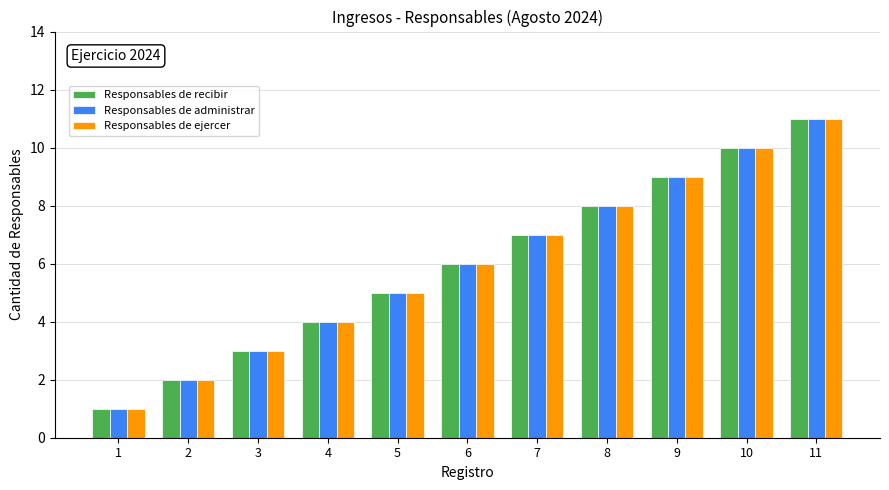

The Responsables de ejercer series shows 1 at 1. True or false?

True